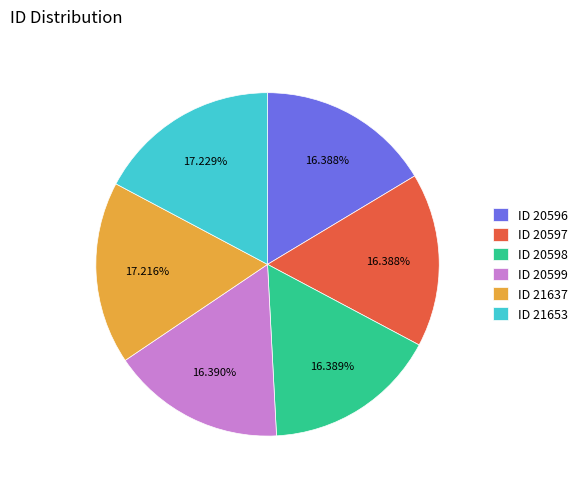

What is the ratio of the value at ID 20599 to the value at ID 21637?

1.0